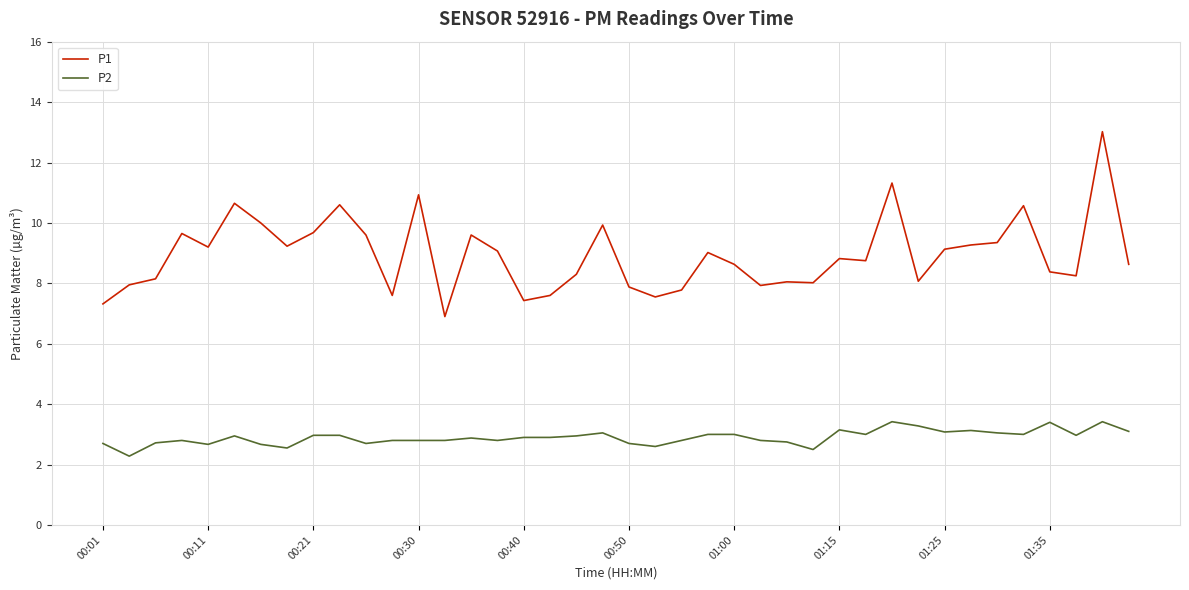

Rank the series by their average value, from highest to lowest.

P1, P2